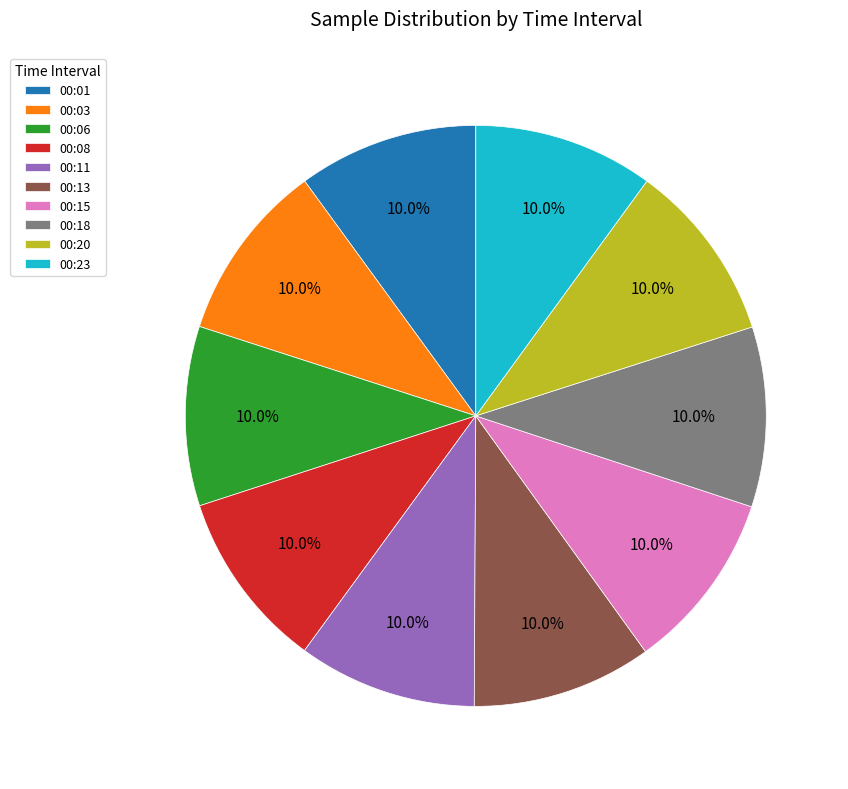

What is the ratio of the value at 00:11 to the value at 00:06?

1.0